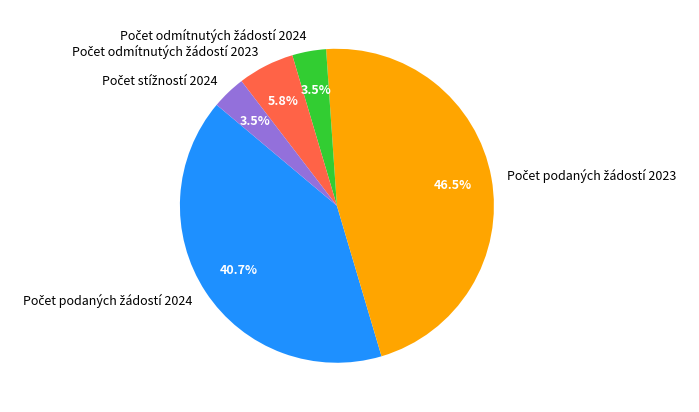

Does any single category account for the majority?

No